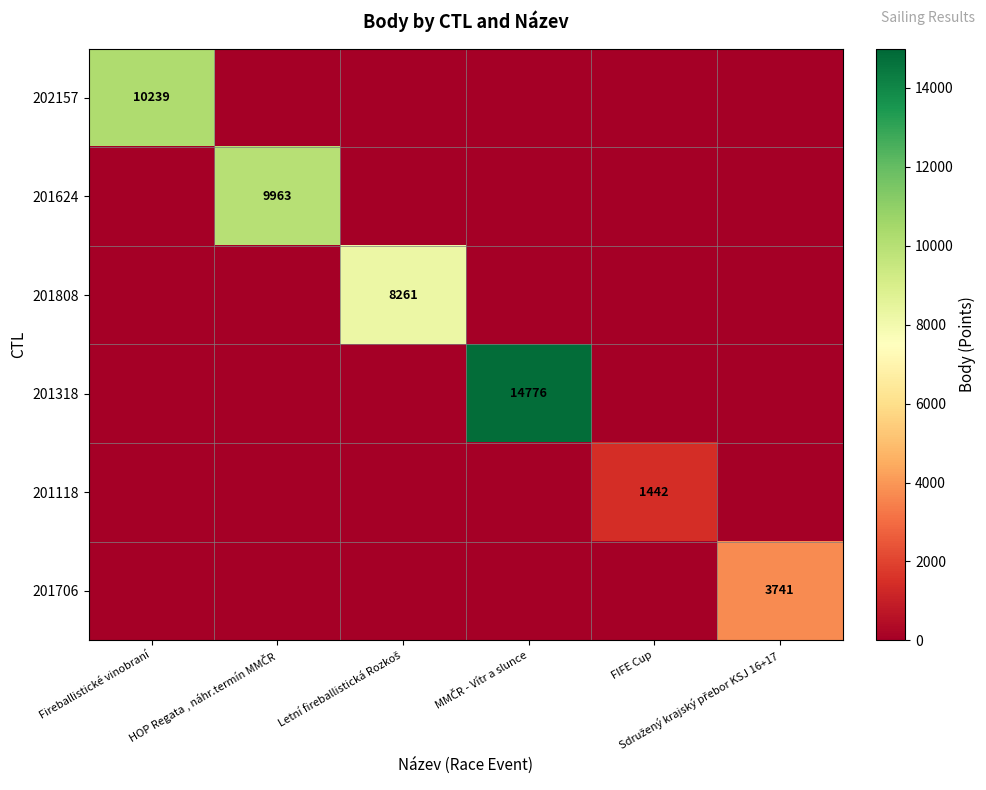

What is the average value of the 201318 series?

2463